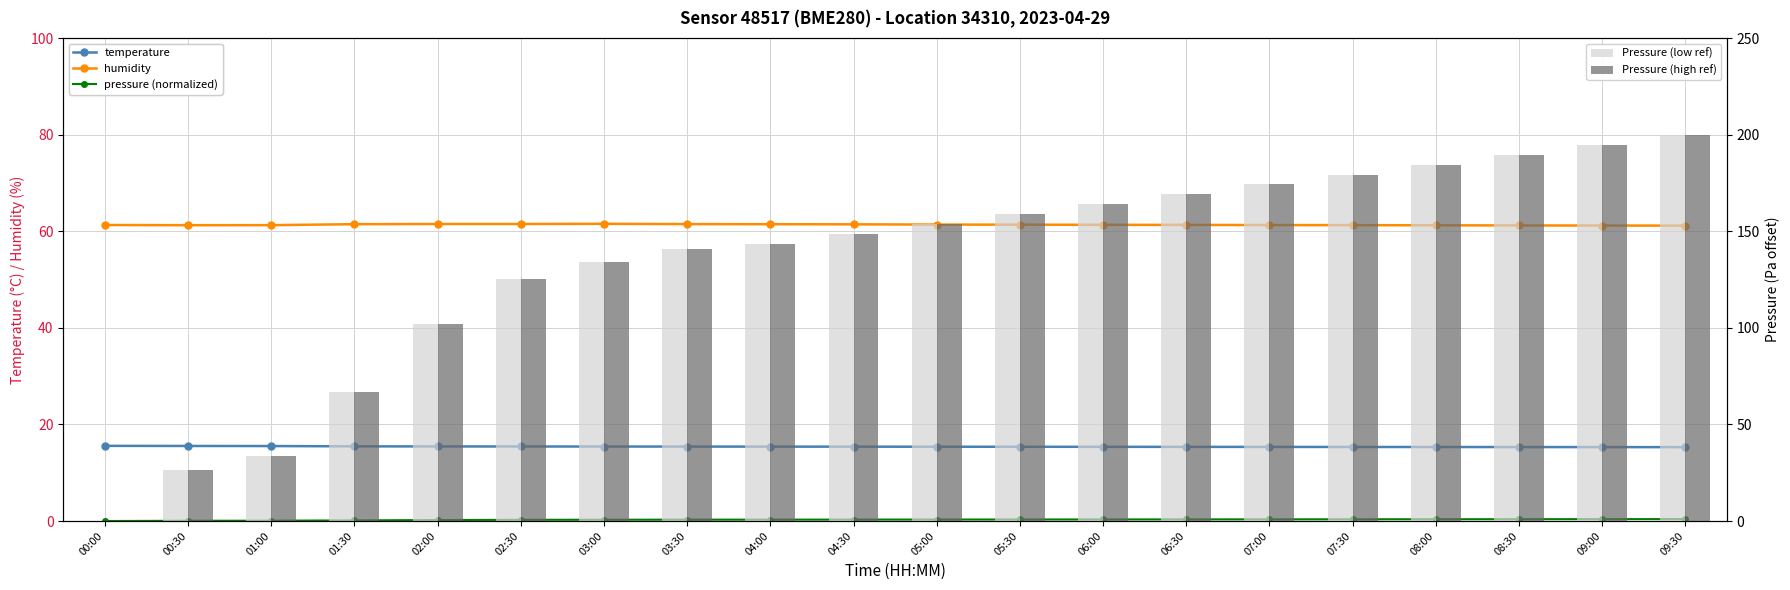

True or false: temperature has a value of 23.9 at 06:00.

False